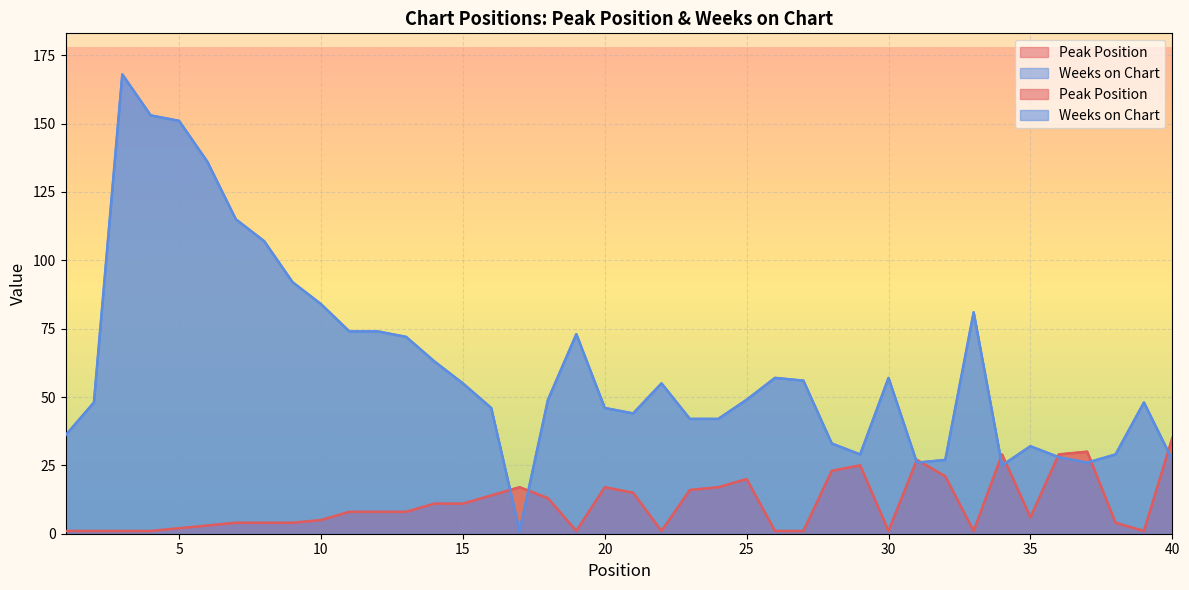

At which label does Peak Position reach its minimum?

1